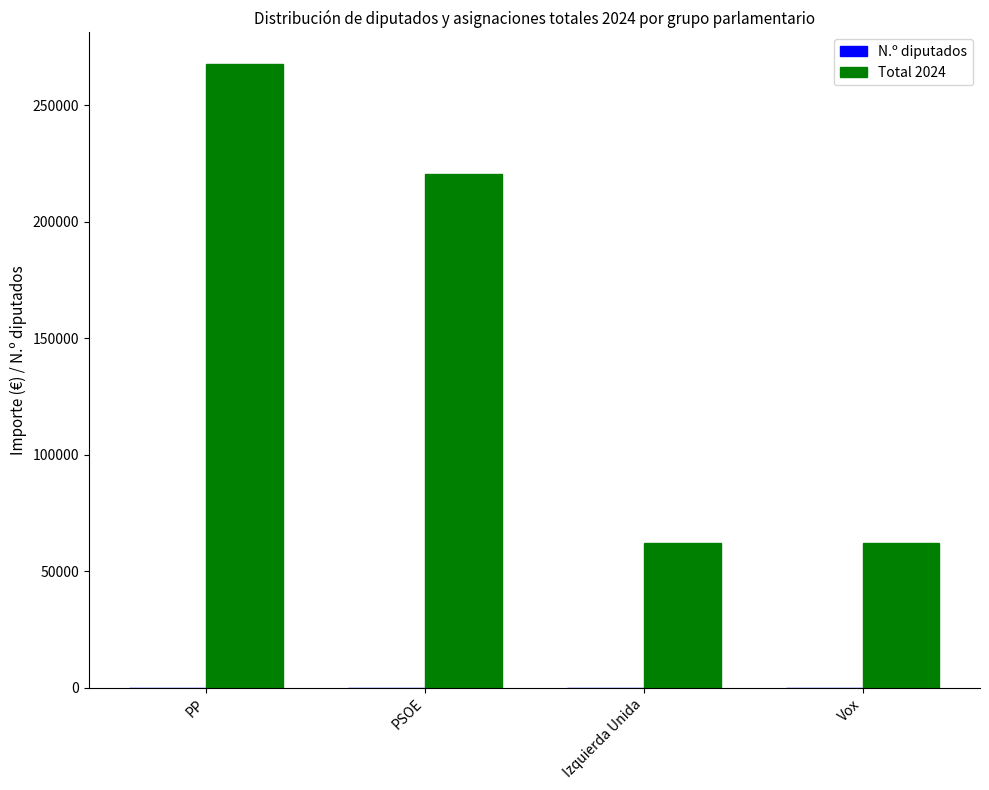

Is it true that Total 2024 equals 62040 at Izquierda Unida?

True